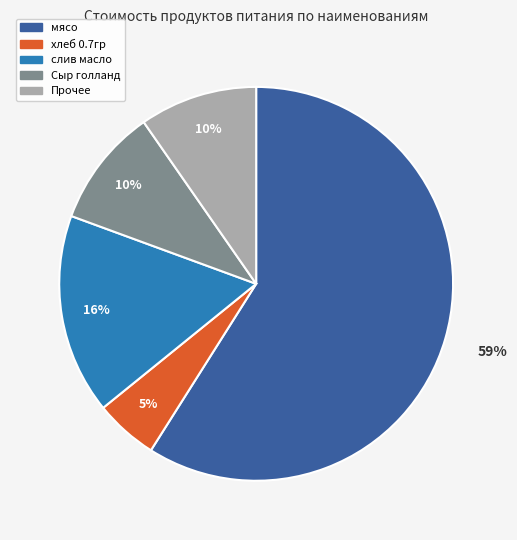

To the nearest percent, what is the average slice percentage?

20%